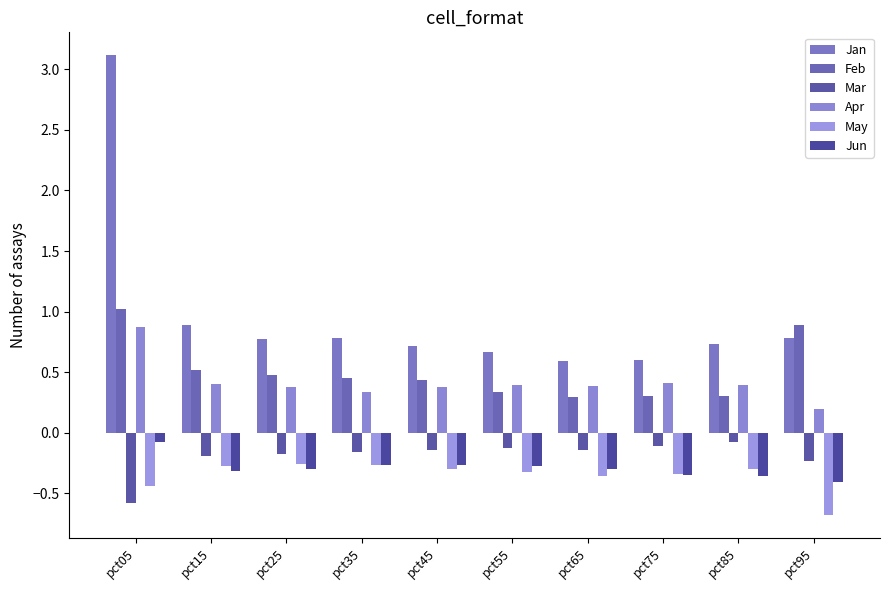

List the series in order of their peak value, lowest first.

May, Mar, Jun, Apr, Feb, Jan